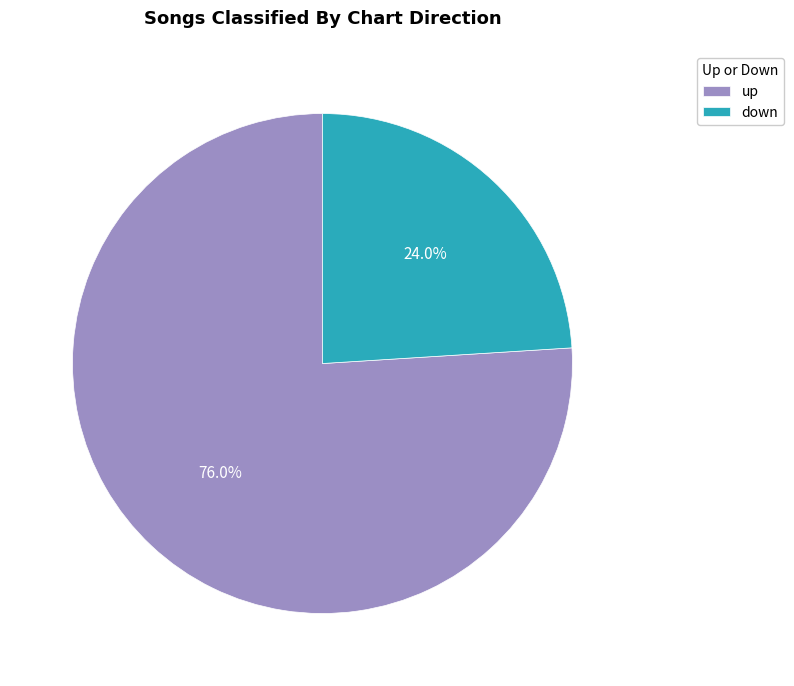

How many slices are in this pie chart?

2